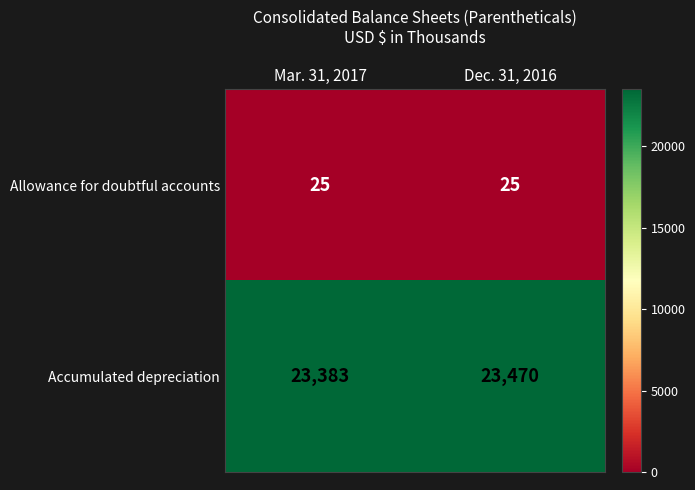

The value of Accumulated depreciation at Mar. 31, 2017 is 23383. True or false?

True